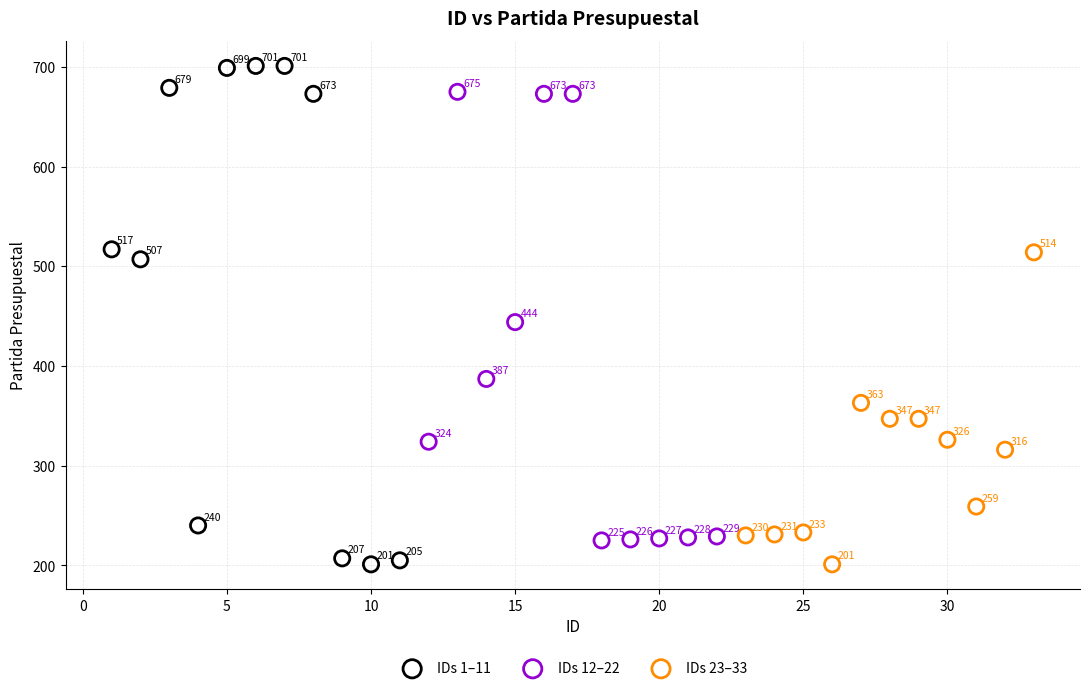

Which series reaches the maximum Y coordinate?

IDs 1–11